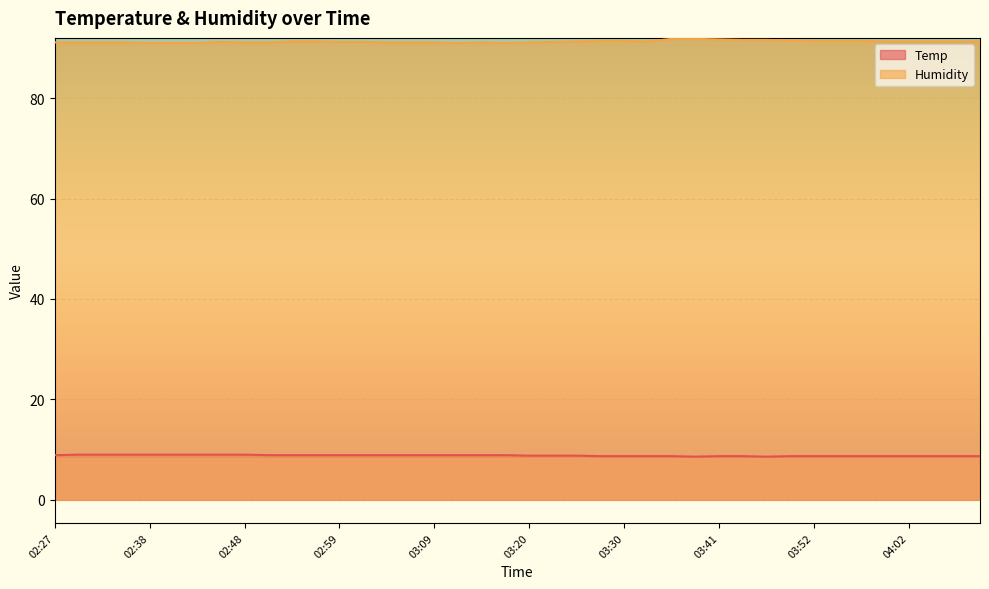

The value of Humidity at 04:10 is 130.7. True or false?

False